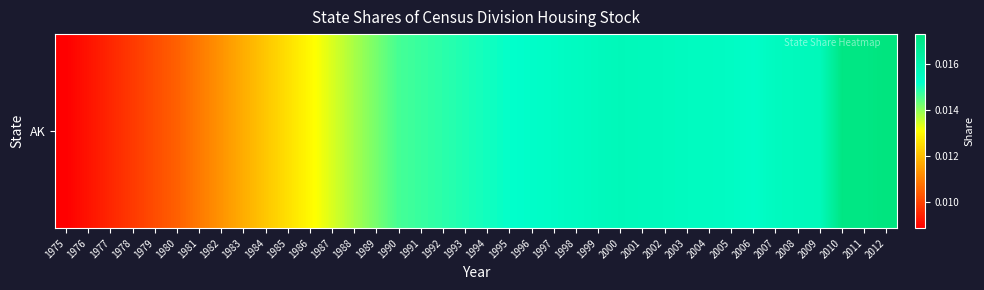

At which label is the value closest to 0?

1975